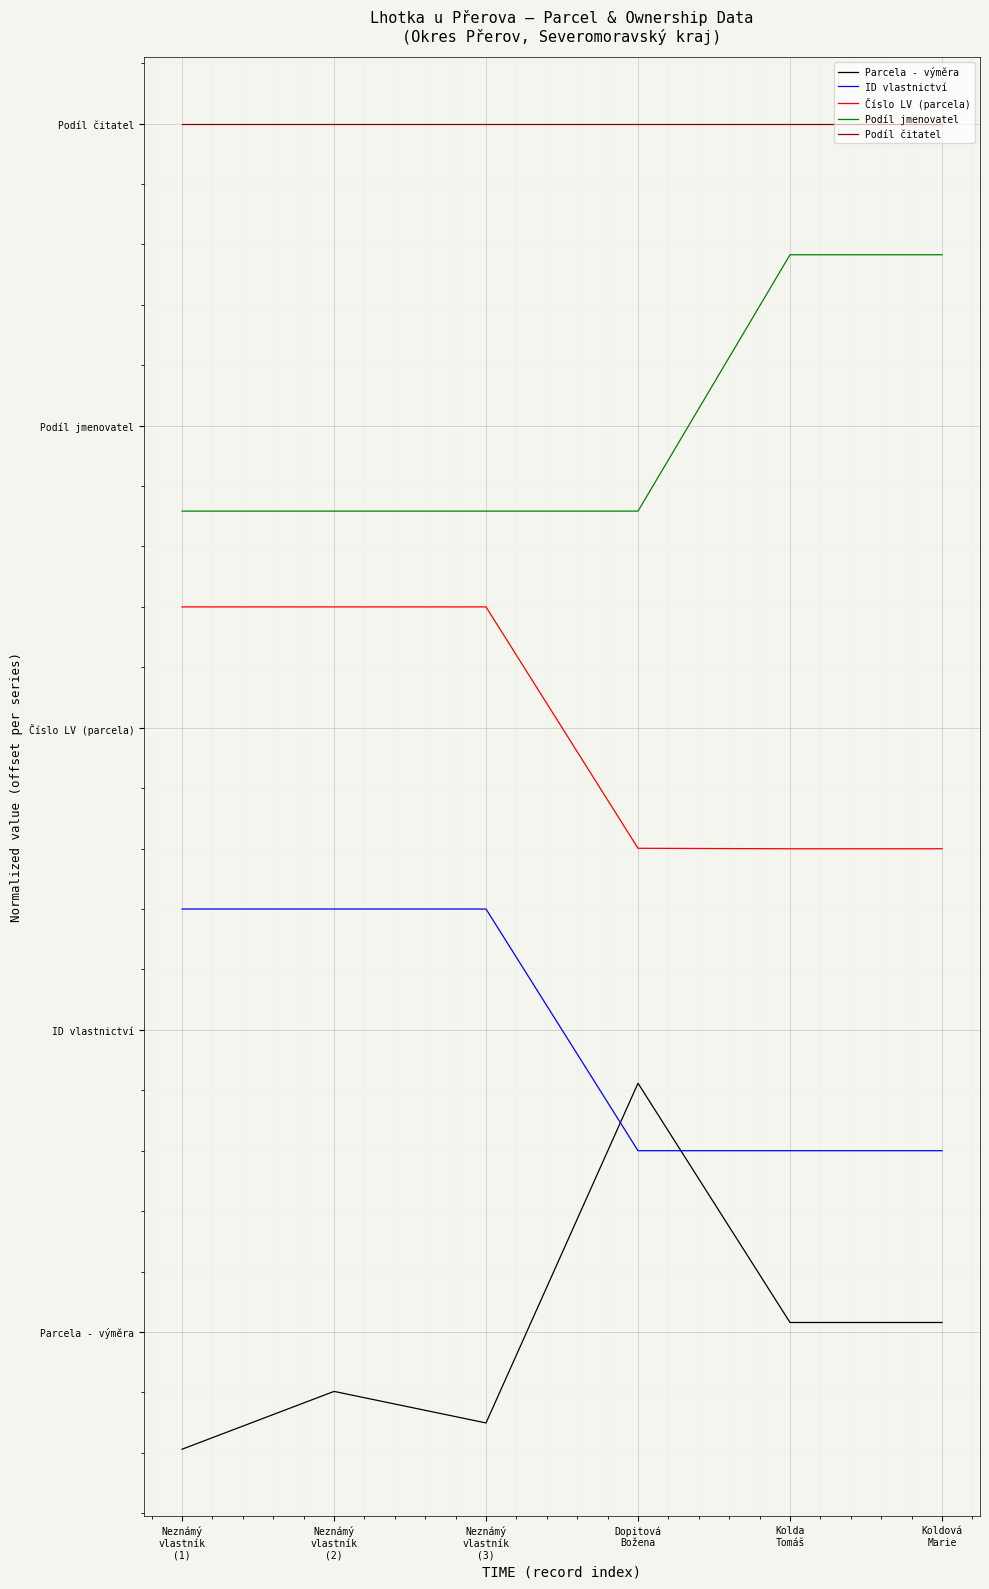

Rank the series at Dopitová
Božena from highest to lowest value.

Podíl čitatel, Podíl jmenovatel, Číslo LV (parcela), Parcela - výměra, ID vlastnictví